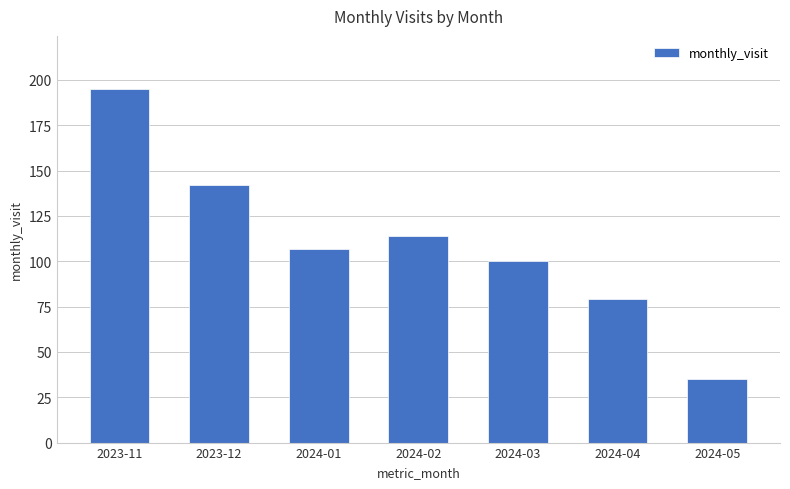

Rank the categories by value from lowest to highest.

2024-05, 2024-04, 2024-03, 2024-01, 2024-02, 2023-12, 2023-11